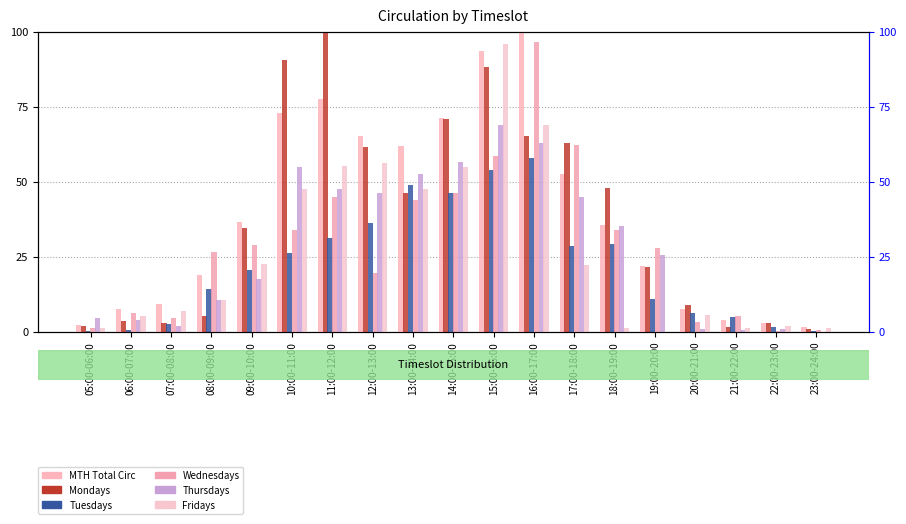

True or false: Wednesdays has a value of 3.1 at 20:00-21:00.

True